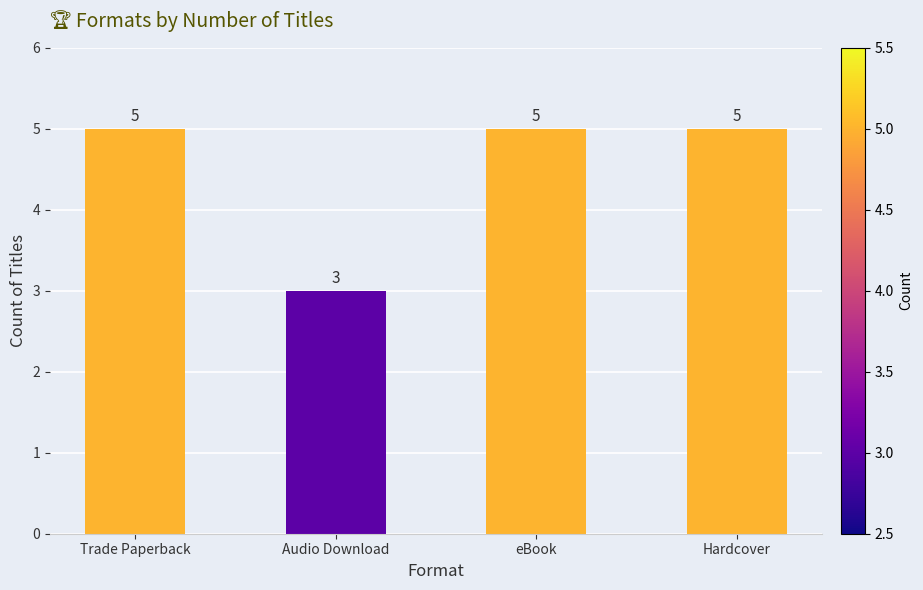

What is the greatest value displayed?

5